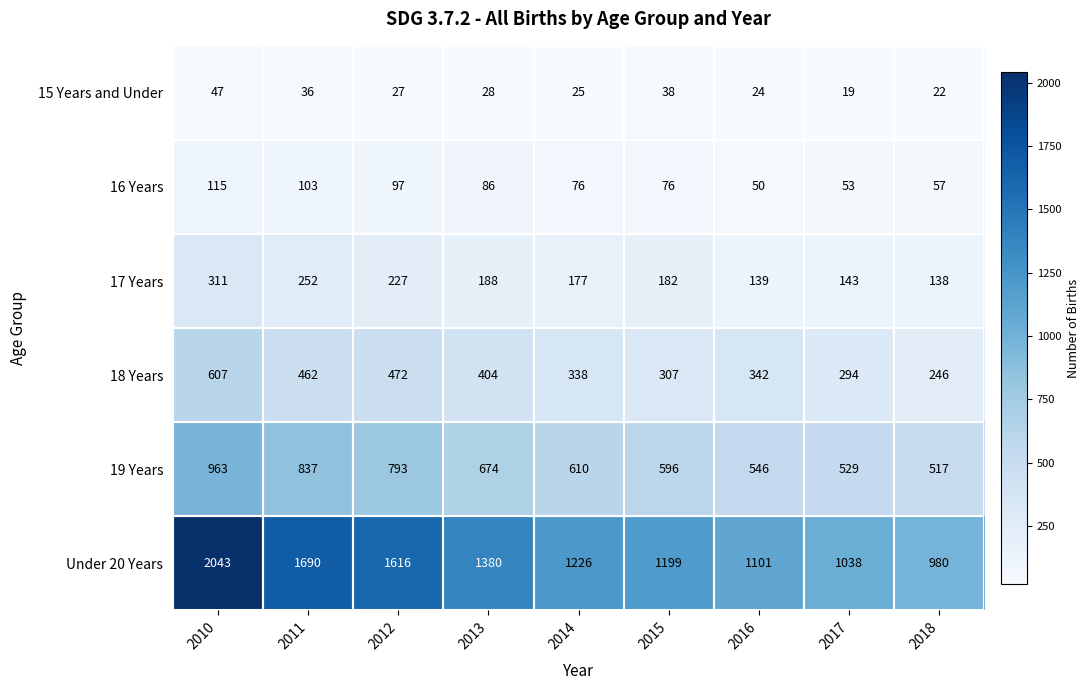

Rank the series by their maximum value, from highest to lowest.

Under 20 Years, 19 Years, 18 Years, 17 Years, 16 Years, 15 Years and Under